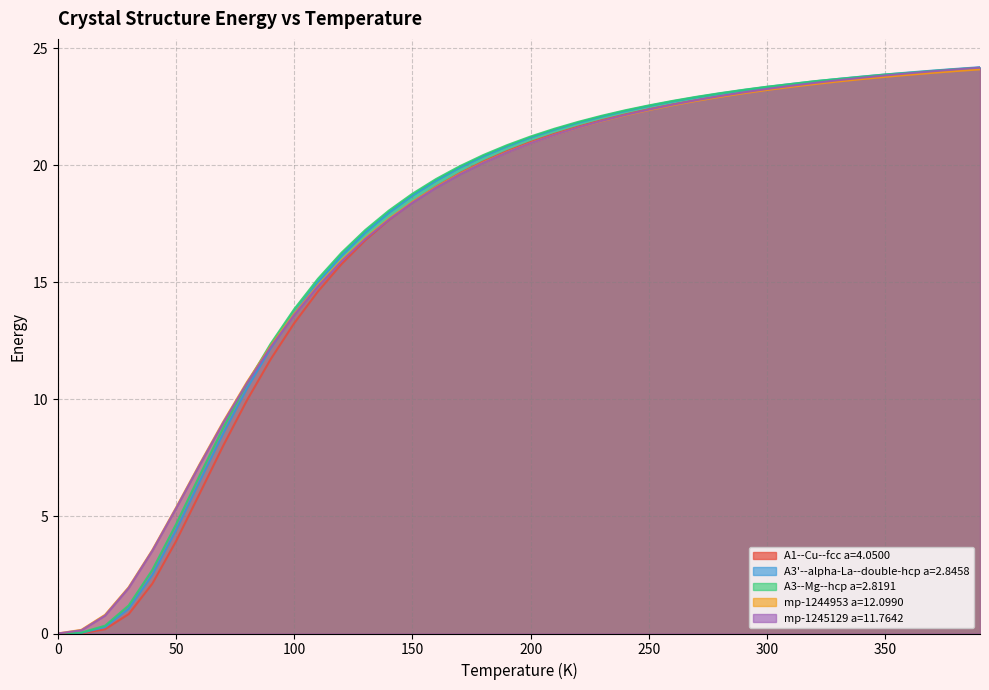

At which category is the sum across all series the highest?

390.0